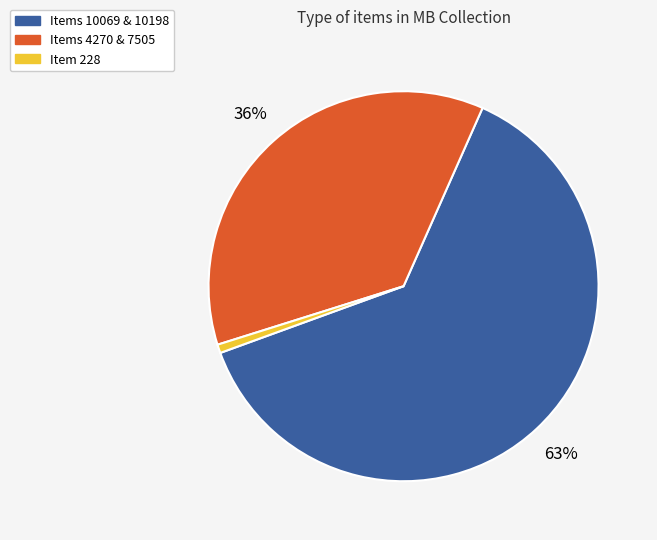

Which slice is the largest?

Items 10069 & 10198